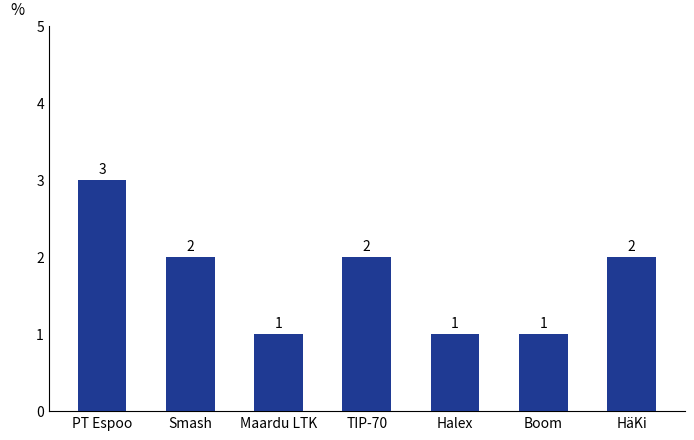

Is it true that the value at Maardu LTK is 0?

False